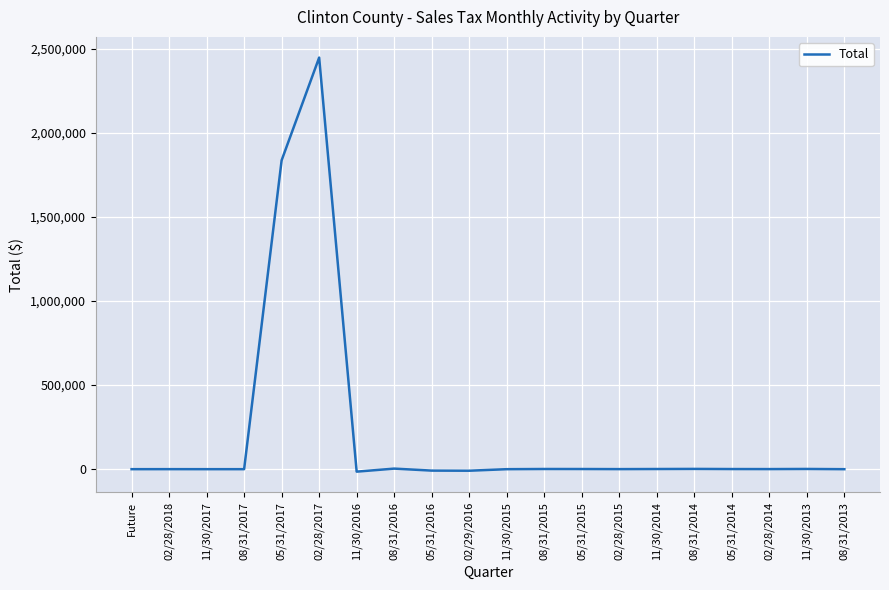

Which category has the highest value across all series?

02/28/2017